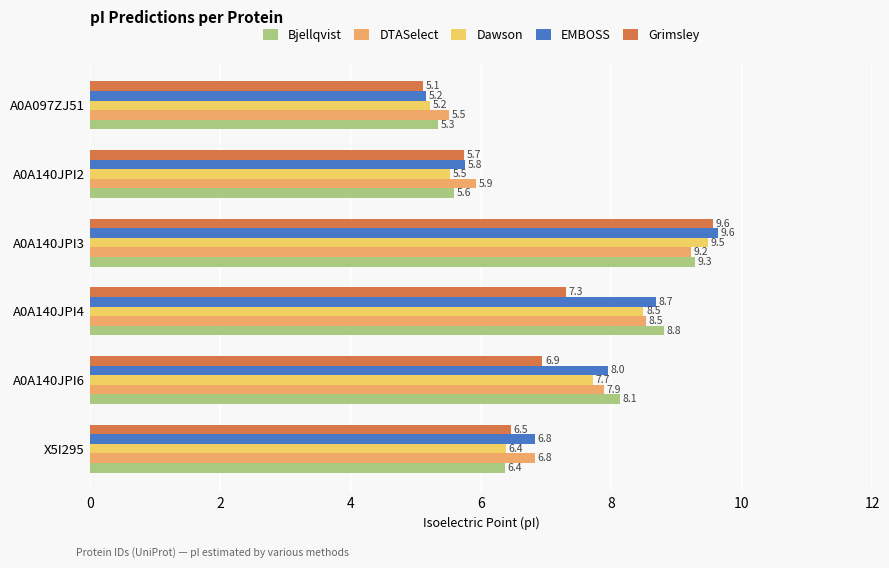

What is the difference between the maximum and minimum values in the Bjellqvist series?

3.9